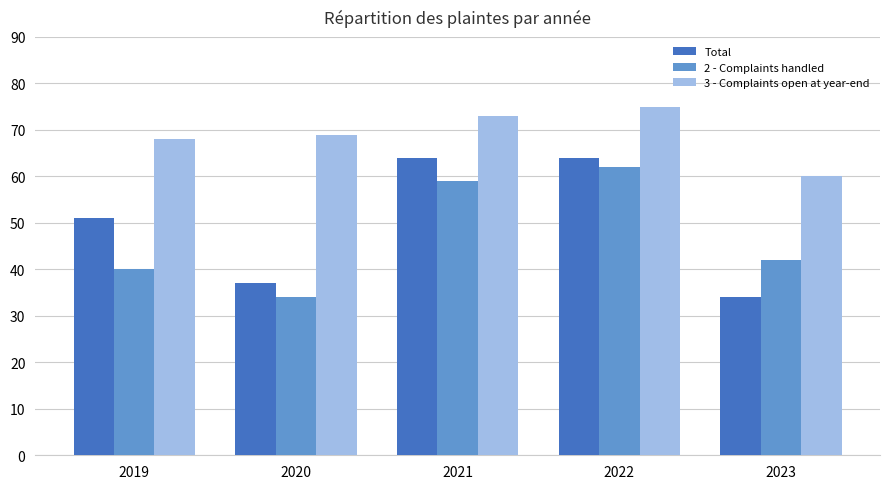

What is the value of the 3 - Complaints open at year-end bar at the 3rd from the left?

73